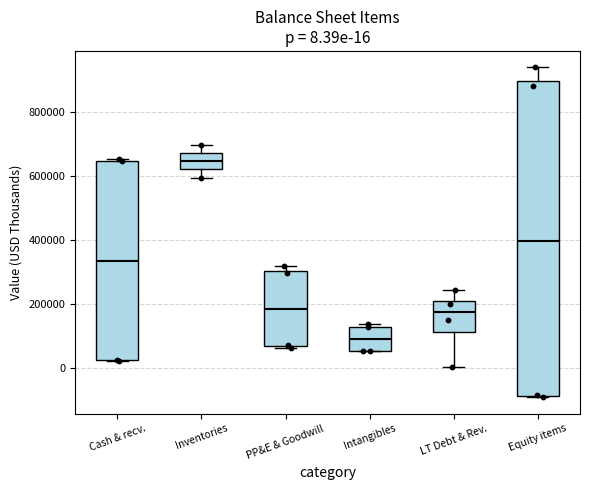

Which box has the lowest median line?

Intangibles